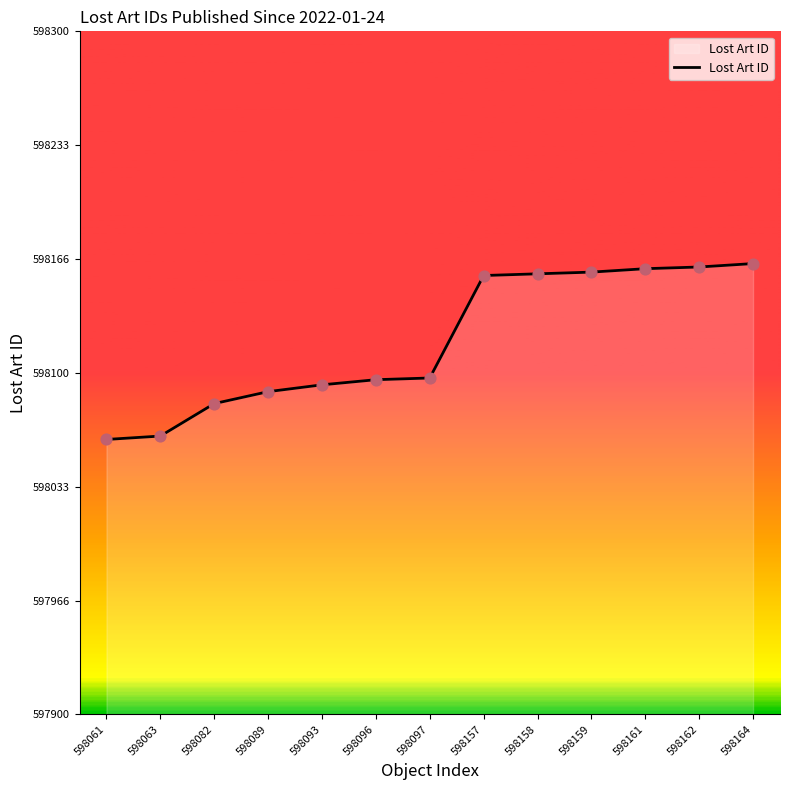

What is the ratio of the value at 598157 to the value at 598093?

1.0